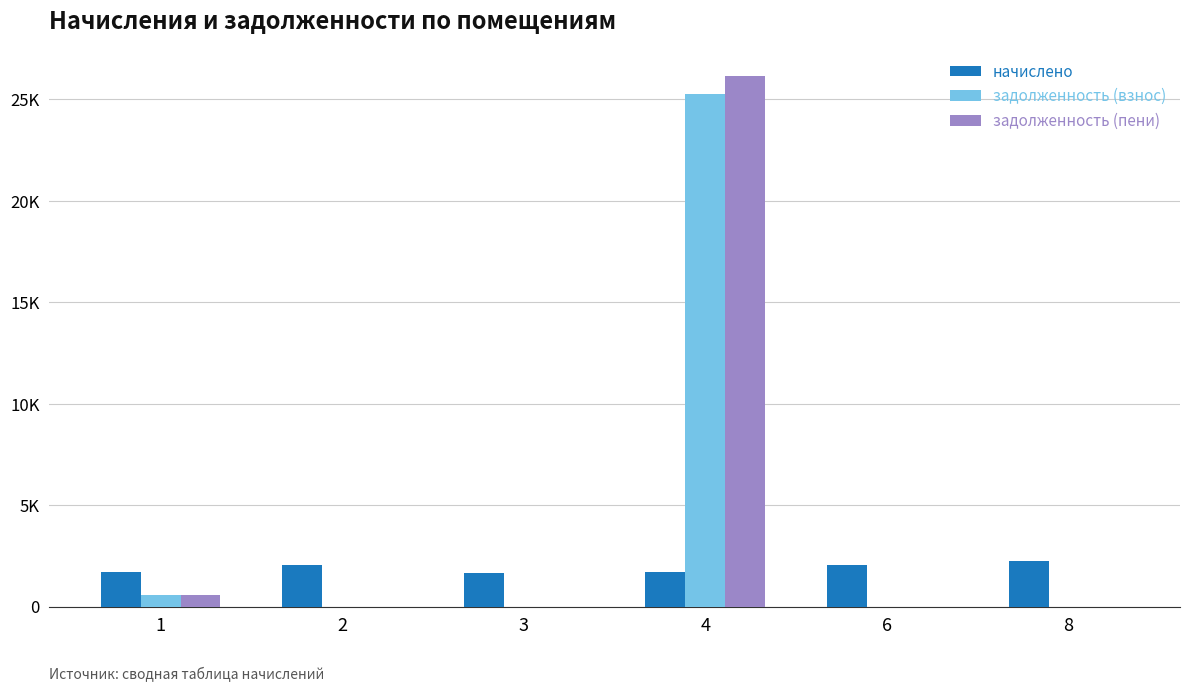

What are all the series names shown in the legend?

начислено, задолженность (взнос), задолженность (пени)